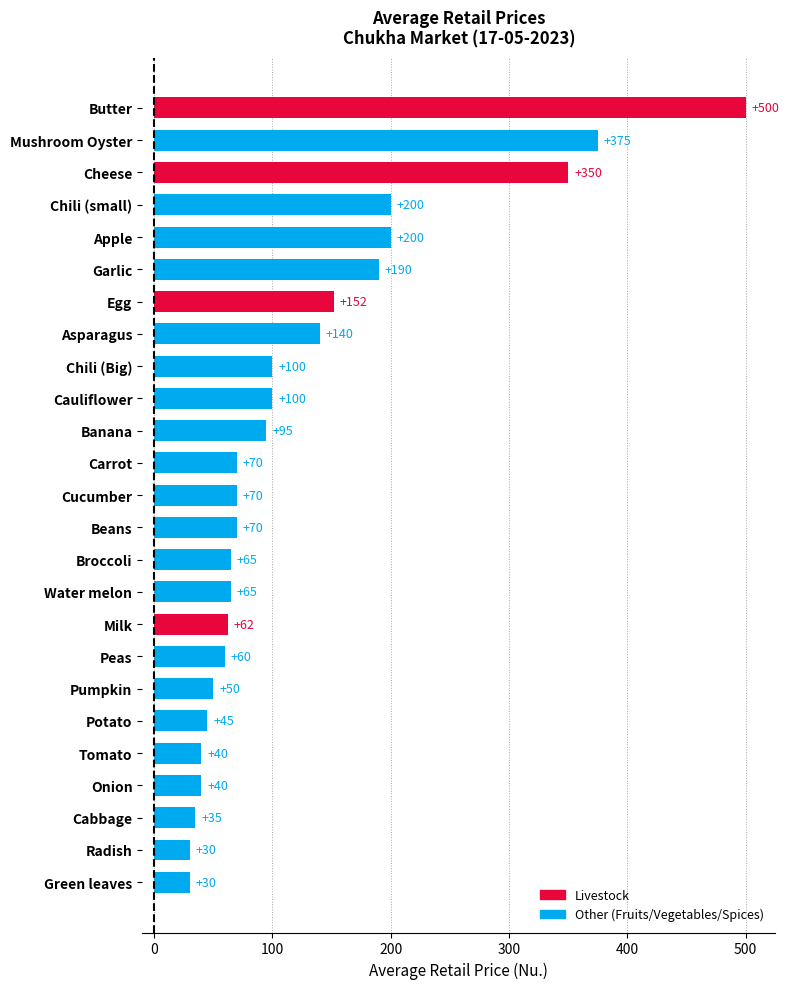

What position from the top is Pumpkin?

19